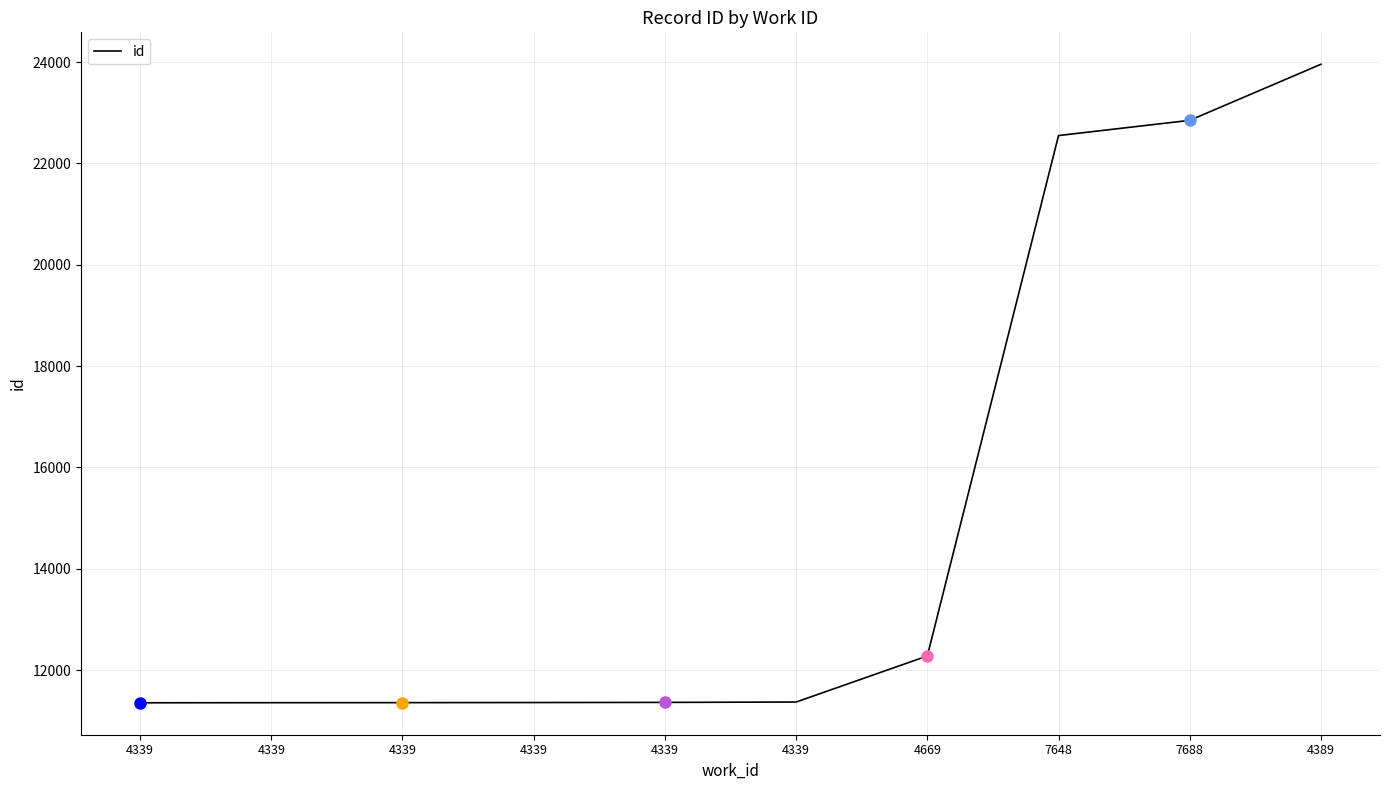

How many distinct data groups are displayed?

1